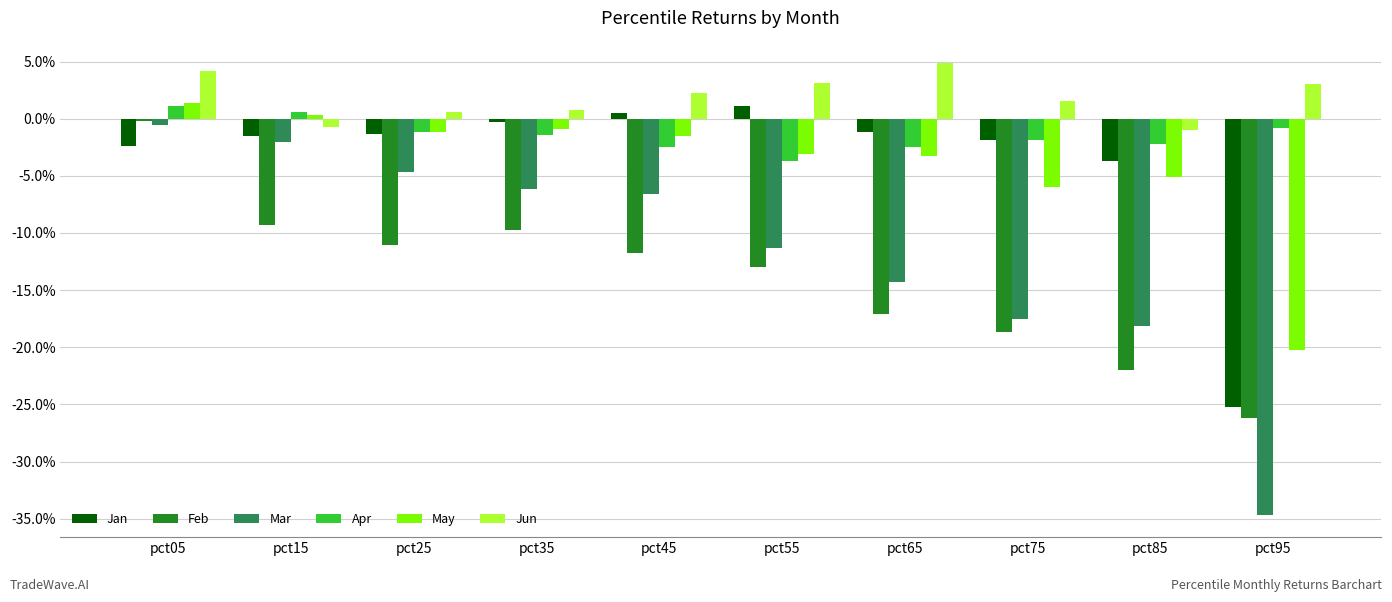

Are the bars grouped side by side (vs. stacked)?

Yes